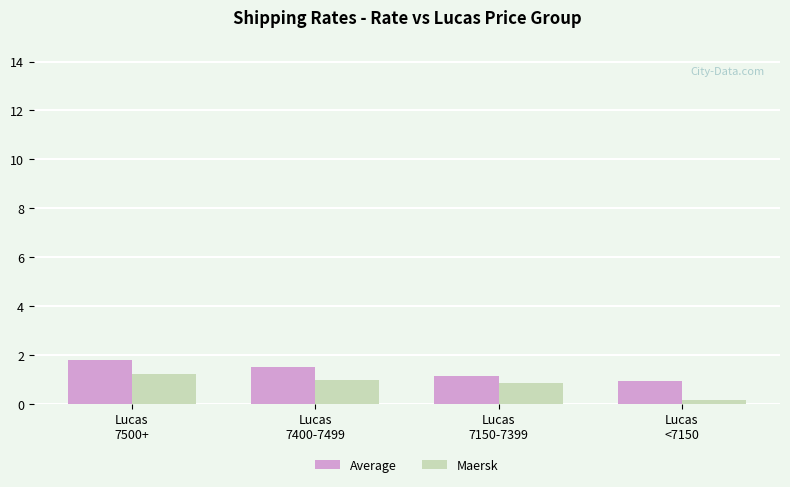

Are the bars grouped side by side (vs. stacked)?

Yes